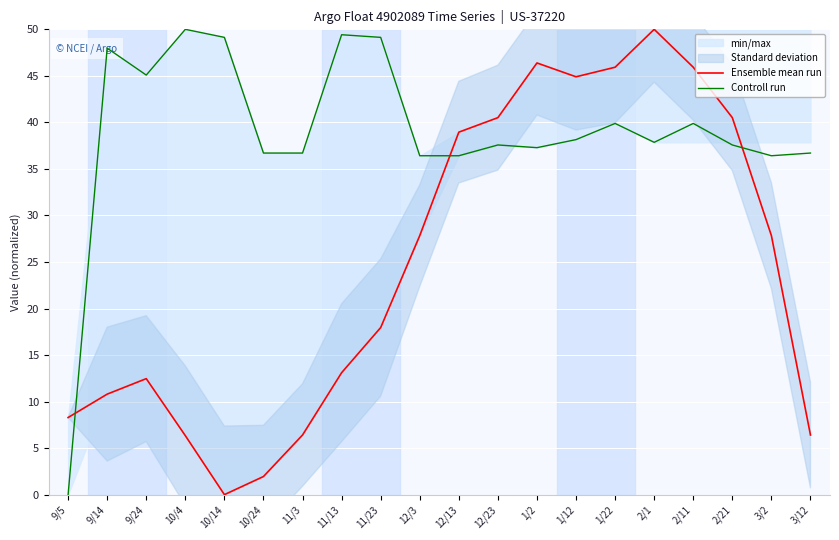

How many times do Controll run and Ensemble mean run cross each other?

3